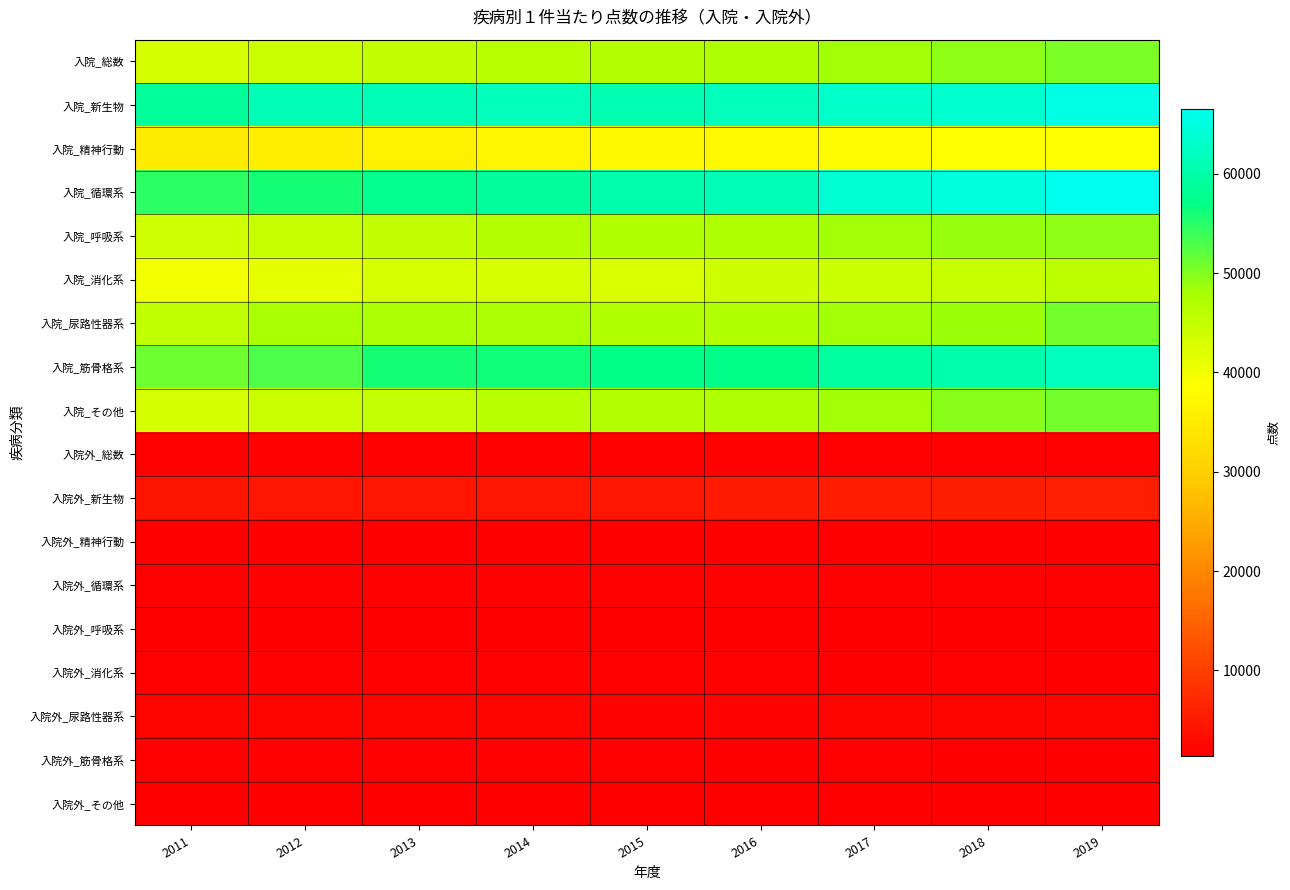

Reading left to right, extract all data points from this chart.

入院_総数: 2011=43272.6	2012=44342.8	2013=45279.7	2014=46205.1	2015=46729.7	2016=47344.1	2017=48399.2	2018=49290.1	2019=50348.6
入院_新生物: 2011=58840.6	2012=61258.5	2013=61406.9	2014=61848.3	2015=60847.2	2016=61848.4	2017=62993.8	2018=63539.3	2019=65688.1
入院_精神行動: 2011=35070.1	2012=35700.3	2013=36031.0	2014=36898.7	2015=37303.8	2016=37645.5	2017=37829.1	2018=38615.9	2019=38715.1
入院_循環系: 2011=54637.3	2012=56023.7	2013=57802.5	2014=59017.7	2015=60586.9	2016=61247.5	2017=63843.6	2018=64734.5	2019=66510.3
入院_呼吸系: 2011=43812.4	2012=44763.4	2013=45274.4	2014=46777.4	2015=46931.2	2016=47277.0	2017=48266.5	2018=48898.9	2019=49457.9
入院_消化系: 2011=39980.4	2012=41133.9	2013=43022.7	2014=42962.2	2015=42779.4	2016=43887.7	2017=44281.7	2018=44493.8	2019=45708.3
入院_尿路性器系: 2011=45587.4	2012=47883.7	2013=47455.1	2014=47515.7	2015=47006.7	2016=46939.4	2017=48339.7	2018=48691.1	2019=50829.4
入院_筋骨格系: 2011=51229.5	2012=52828.6	2013=55967.0	2014=56319.1	2015=57178.3	2016=57335.5	2017=59303.4	2018=60364.0	2019=62071.8
入院_その他: 2011=43322.6	2012=44304.5	2013=44901.3	2014=46198.4	2015=46675.8	2016=47325.5	2017=48357.7	2018=49553.7	2019=50824.8
入院外_総数: 2011=1717.7	2012=1755.1	2013=1786.5	2014=1751.5	2015=1732.2	2016=1720.4	2017=1759.1	2018=1785.4	2019=1777.6
入院外_新生物: 2011=4219.6	2012=4444.4	2013=4620.2	2014=4610.3	2015=4662.5	2016=4951.9	2017=5289.6	2018=5691.2	2019=5832.2
入院外_精神行動: 2011=1514.1	2012=1552.1	2013=1578.0	2014=1505.6	2015=1474.6	2016=1389.7	2017=1408.3	2018=1381.3	2019=1387.4
入院外_循環系: 2011=1756.4	2012=1802.1	2013=1830.4	2014=1752.6	2015=1734.1	2016=1655.7	2017=1686.9	2018=1665.3	2019=1653.5
入院外_呼吸系: 2011=1373.5	2012=1391.0	2013=1411.9	2014=1427.7	2015=1419.6	2016=1431.2	2017=1470.0	2018=1509.0	2019=1535.7
入院外_消化系: 2011=1735.0	2012=1745.0	2013=1771.8	2014=1708.8	2015=1677.9	2016=1648.1	2017=1621.9	2018=1628.9	2019=1599.9
入院外_尿路性器系: 2011=2212.8	2012=2244.3	2013=2198.6	2014=2152.2	2015=2086.8	2016=2068.2	2017=2201.9	2018=2200.9	2019=2225.4
入院外_筋骨格系: 2011=1646.9	2012=1691.2	2013=1723.9	2014=1692.4	2015=1634.8	2016=1595.8	2017=1629.2	2018=1625.1	2019=1586.1
入院外_その他: 2011=1567.0	2012=1577.4	2013=1590.2	2014=1571.2	2015=1552.5	2016=1568.8	2017=1588.5	2018=1618.9	2019=1587.6